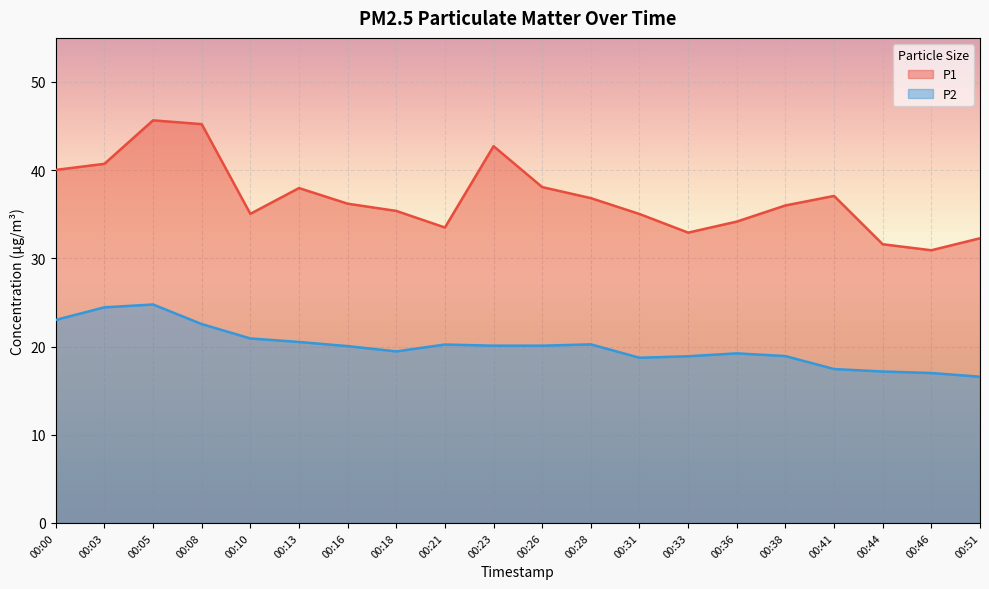

In P2, how many points are higher than both neighbors (excluding endpoints)?

4